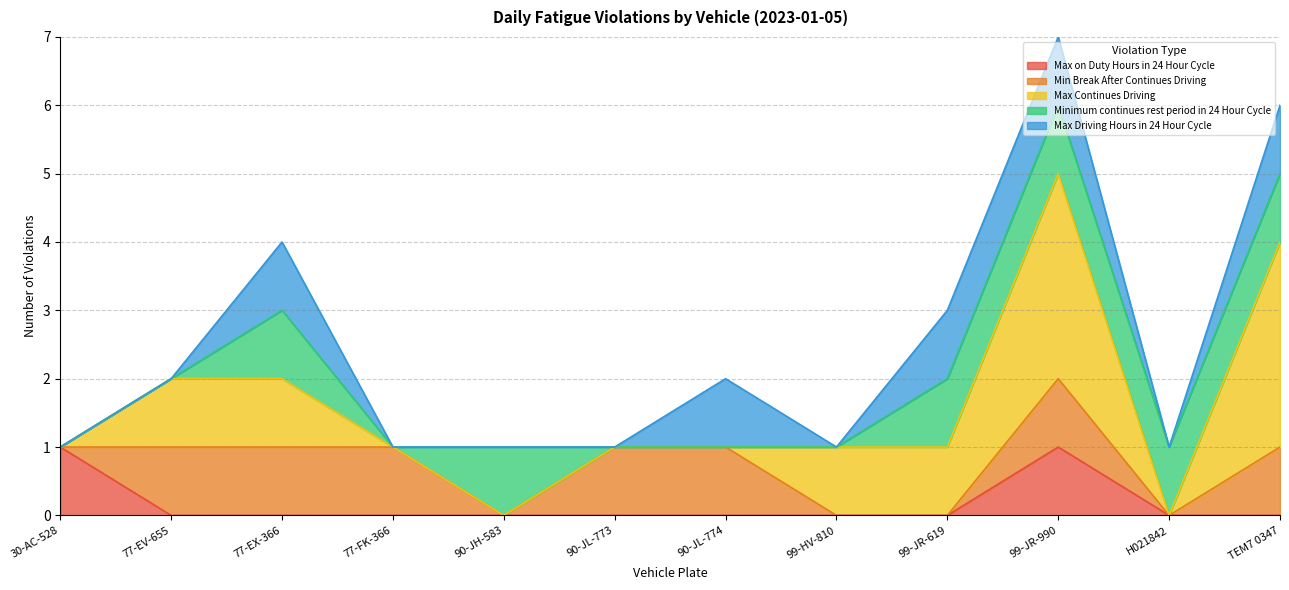

At which category is the sum across all series the highest?

99-JR-990